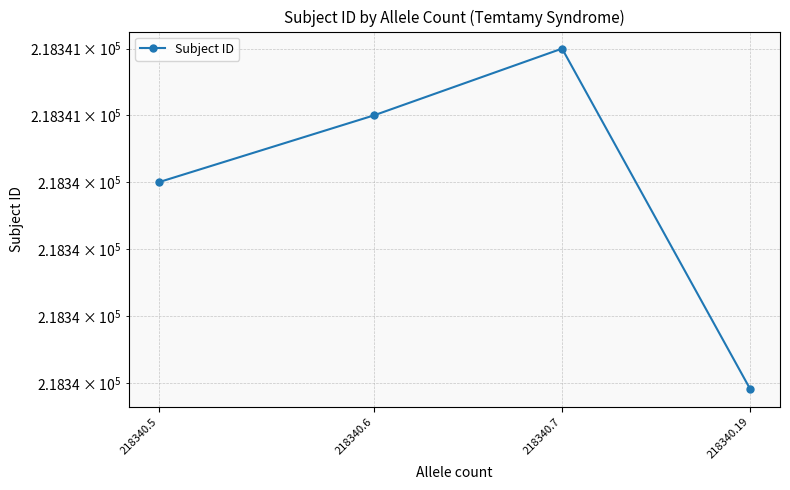

List the labels in order of value, smallest first.

218340.19, 218340.5, 218340.6, 218340.7